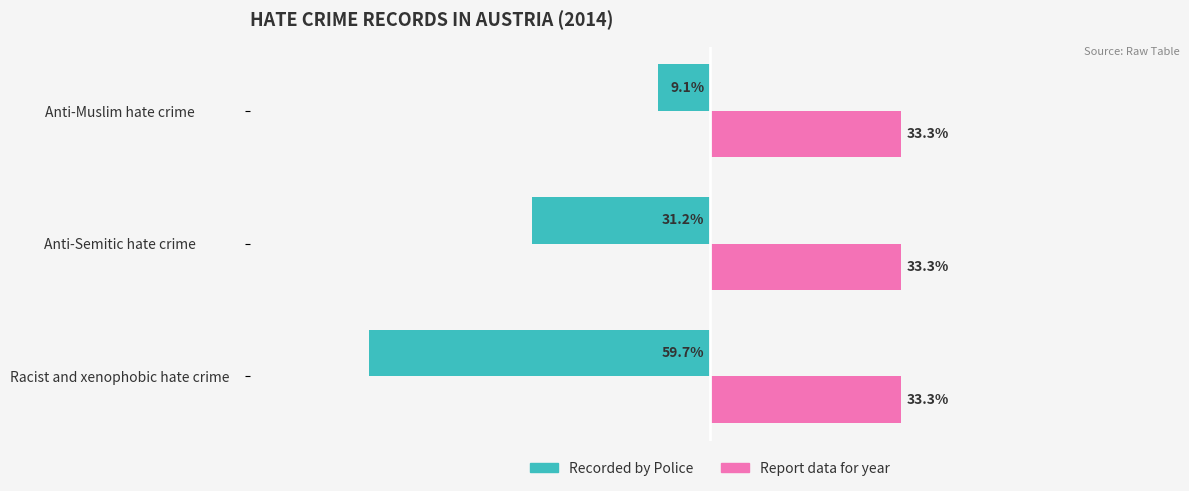

At which label does Recorded by Police reach its peak?

Anti-Muslim hate crime